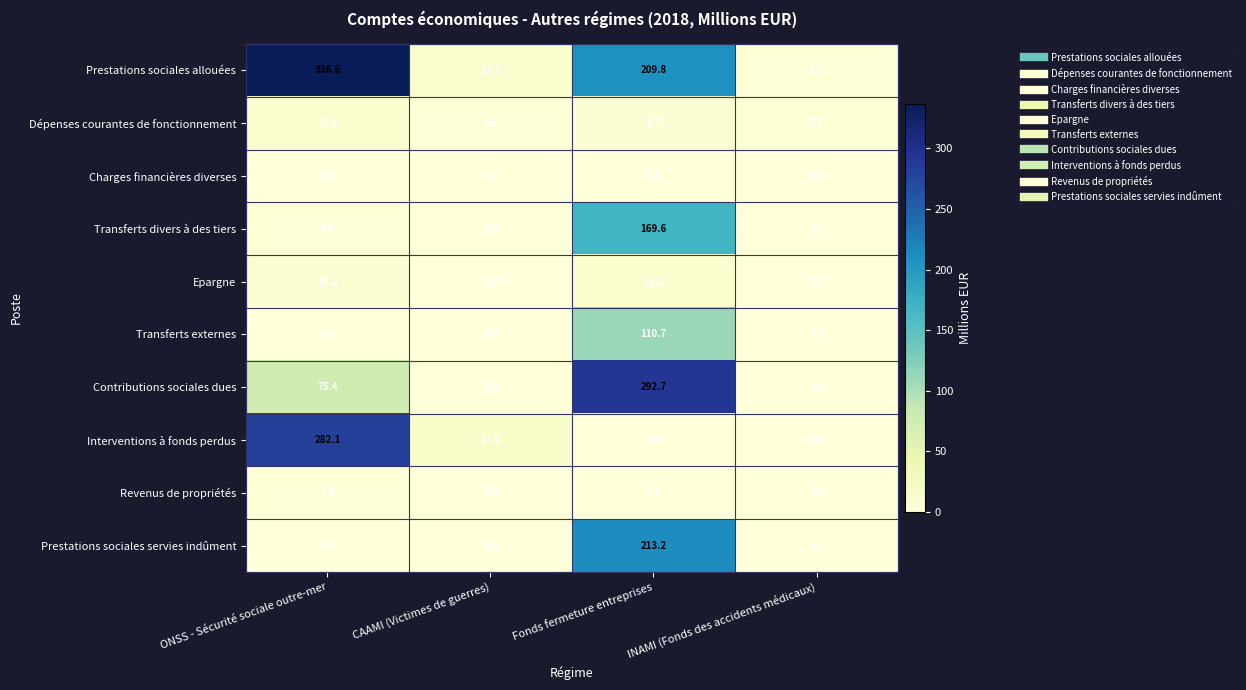

What is the greatest value displayed?

336.6